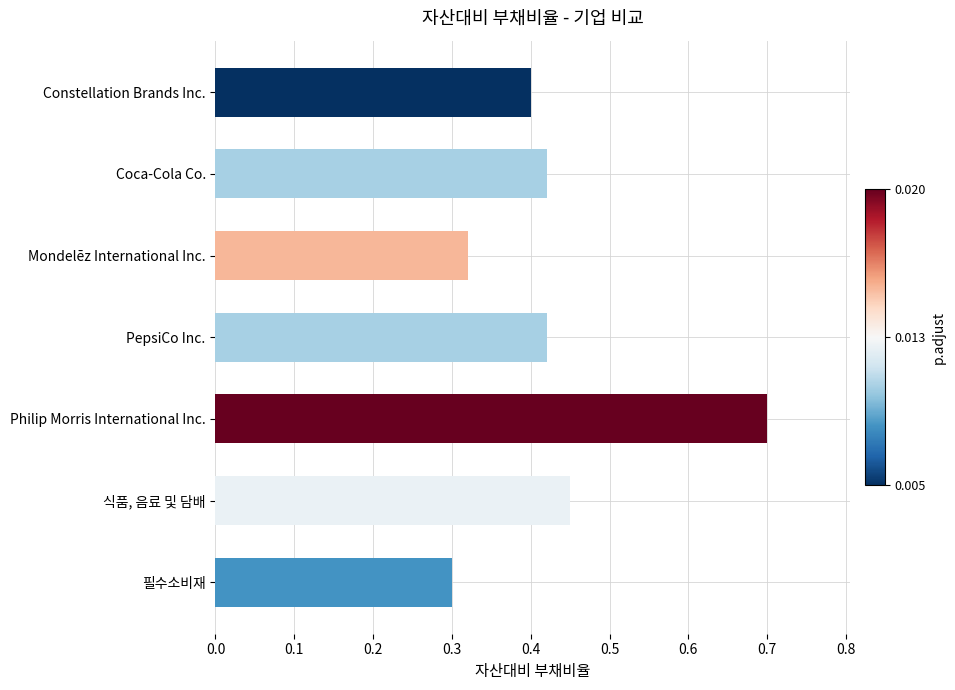

True or false: the data shows 0.5 at 필수소비재.

False